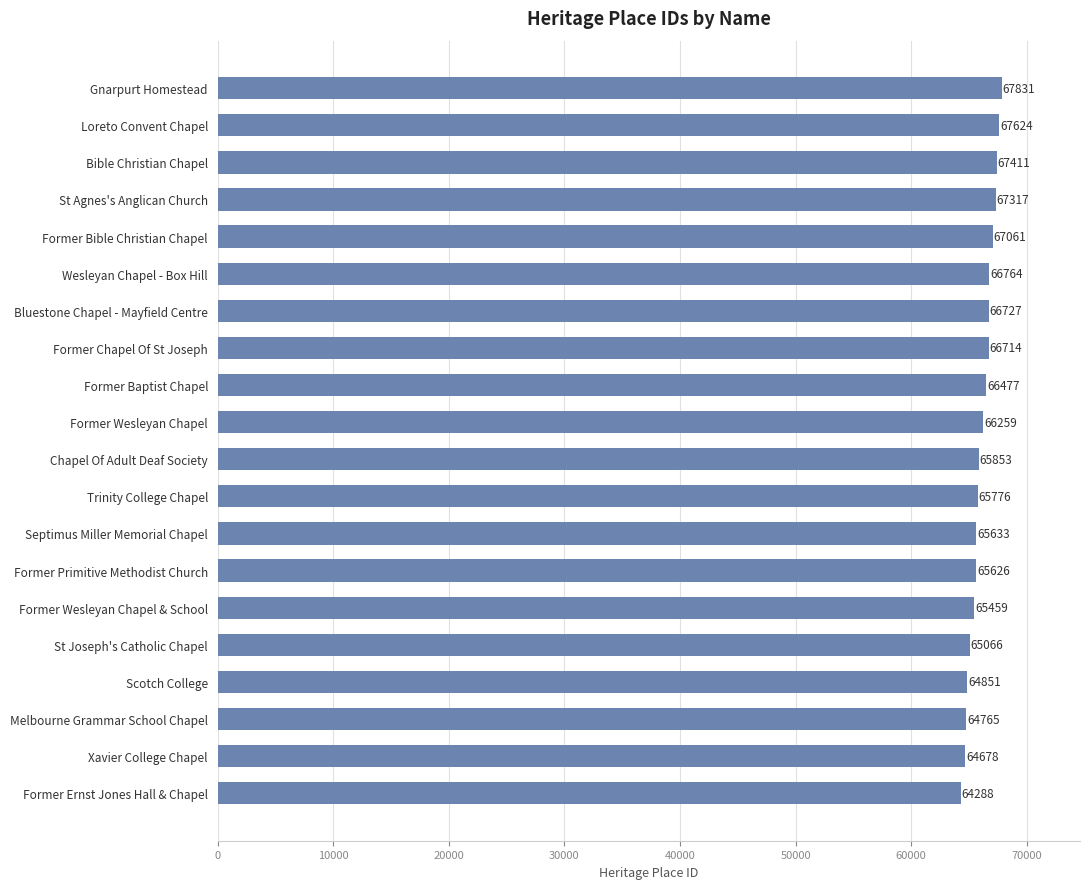

Are the bars horizontal?

Yes